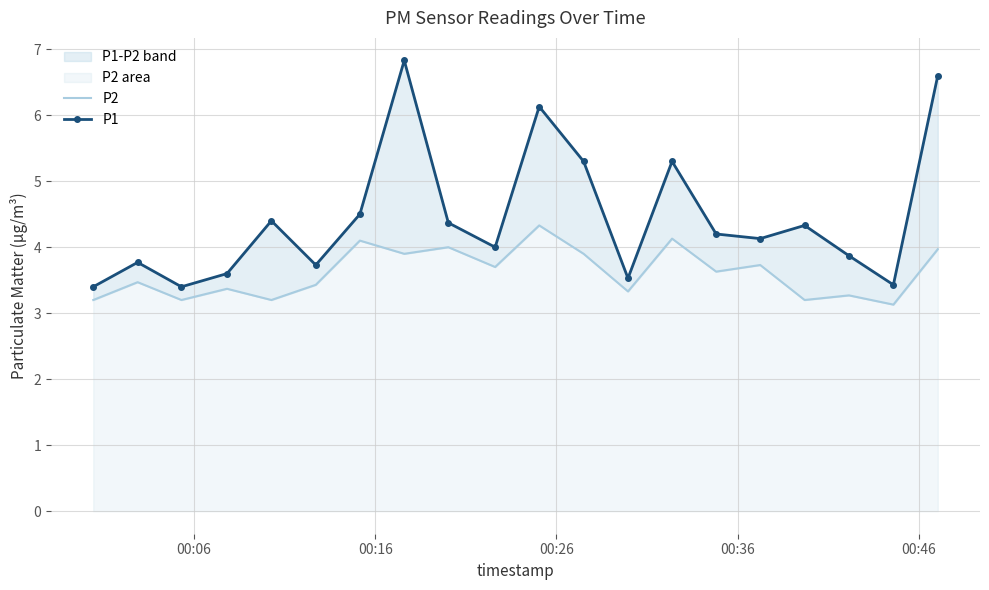

How many lines are shown in the chart?

2